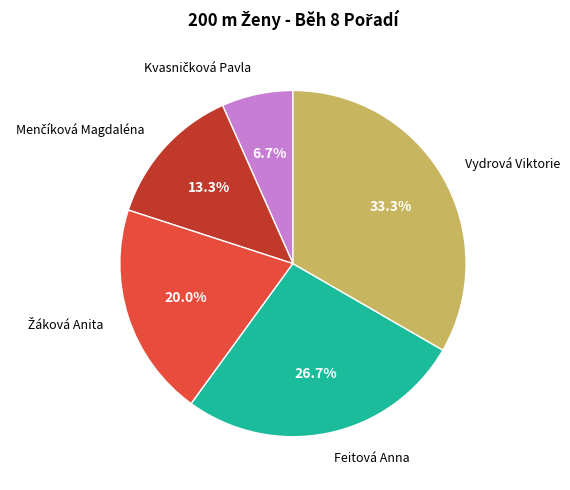

Does any single category account for the majority?

No